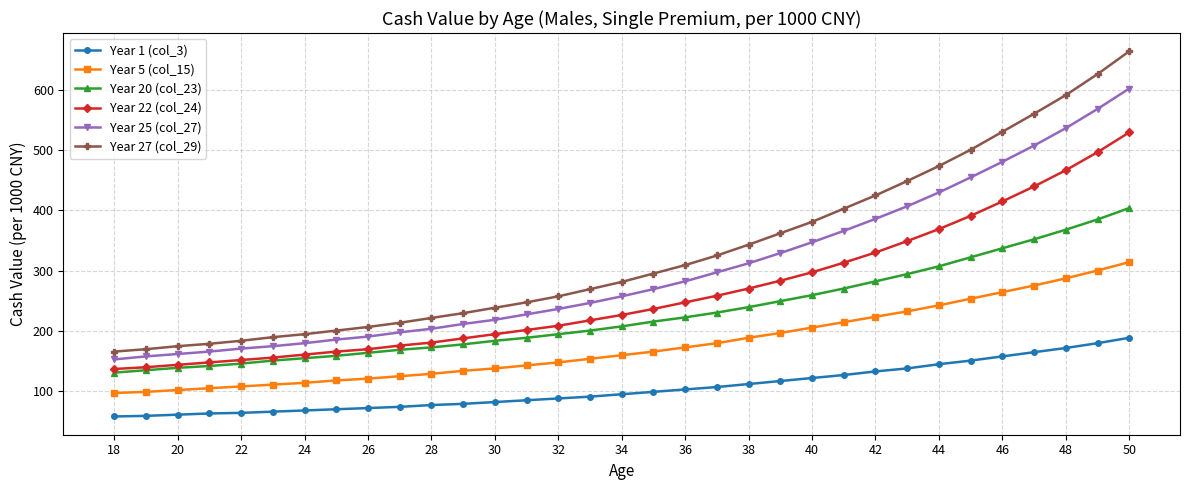

What is the value of the Year 22 (col_24) point at the 30th from the left?

440